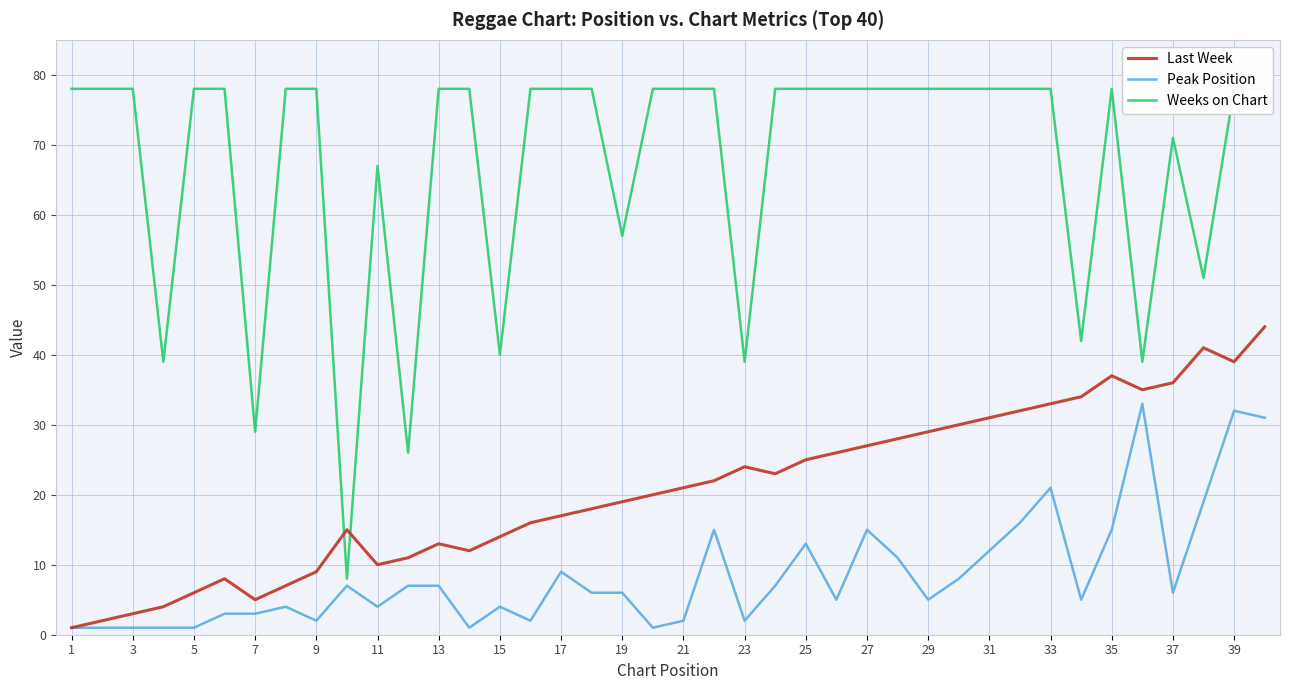

The value of Peak Position at 21 is 2. True or false?

True